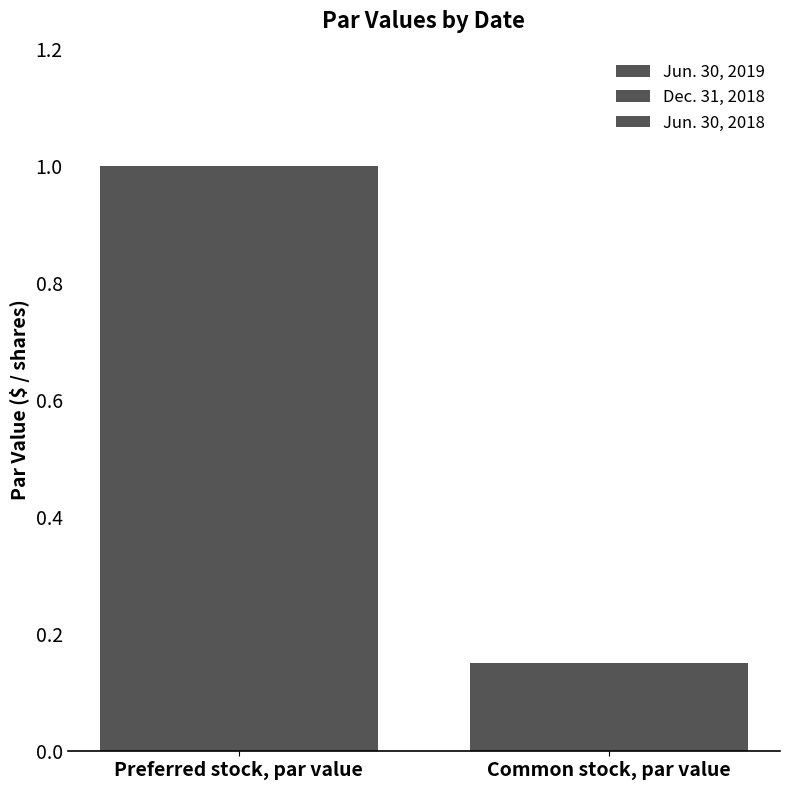

How many values in the Jun. 30, 2019 series are below 1?

1